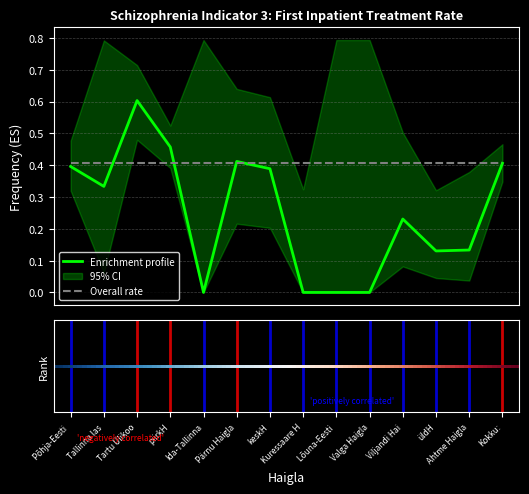

True or false: upper_ci has a value of 0.8 at Ida-Tallinna Keskhaigla.

True